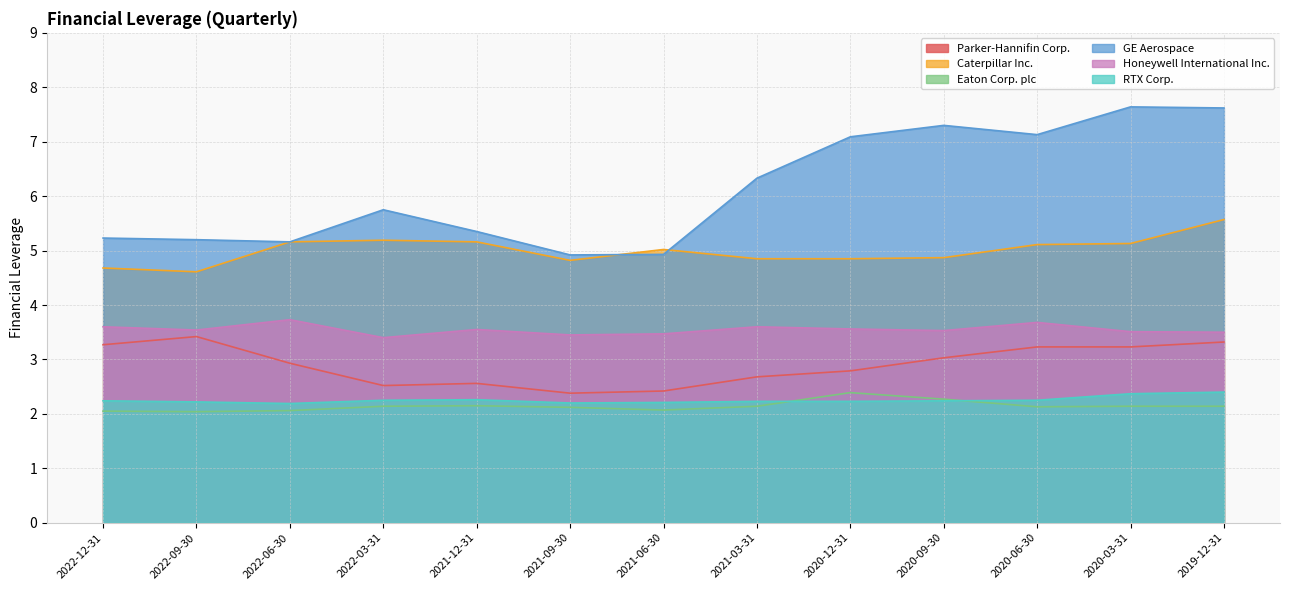

Reading left to right, what are all the values shown in this chart?

Parker-Hannifin Corp.: 2022-12-31=3.3	2022-09-30=3.4	2022-06-30=2.9	2022-03-31=2.5	2021-12-31=2.6	2021-09-30=2.4	2021-06-30=2.4	2021-03-31=2.7	2020-12-31=2.8	2020-09-30=3.0	2020-06-30=3.2	2020-03-31=3.2	2019-12-31=3.3
Caterpillar Inc.: 2022-12-31=4.7	2022-09-30=4.6	2022-06-30=5.2	2022-03-31=5.2	2021-12-31=5.2	2021-09-30=4.8	2021-06-30=5.0	2021-03-31=4.8	2020-12-31=4.8	2020-09-30=4.9	2020-06-30=5.1	2020-03-31=5.1	2019-12-31=5.6
Eaton Corp. plc: 2022-12-31=2.0	2022-09-30=2.0	2022-06-30=2.1	2022-03-31=2.1	2021-12-31=2.1	2021-09-30=2.1	2021-06-30=2.1	2021-03-31=2.1	2020-12-31=2.4	2020-09-30=2.3	2020-06-30=2.1	2020-03-31=2.1	2019-12-31=2.1
GE Aerospace: 2022-12-31=5.2	2022-09-30=5.2	2022-06-30=5.2	2022-03-31=5.8	2021-12-31=5.3	2021-09-30=4.9	2021-06-30=4.9	2021-03-31=6.3	2020-12-31=7.1	2020-09-30=7.3	2020-06-30=7.1	2020-03-31=7.6	2019-12-31=7.6
Honeywell International Inc.: 2022-12-31=3.6	2022-09-30=3.5	2022-06-30=3.7	2022-03-31=3.4	2021-12-31=3.5	2021-09-30=3.5	2021-06-30=3.5	2021-03-31=3.6	2020-12-31=3.6	2020-09-30=3.5	2020-06-30=3.7	2020-03-31=3.5	2019-12-31=3.5
RTX Corp.: 2022-12-31=2.2	2022-09-30=2.2	2022-06-30=2.2	2022-03-31=2.2	2021-12-31=2.3	2021-09-30=2.2	2021-06-30=2.2	2021-03-31=2.2	2020-12-31=2.2	2020-09-30=2.2	2020-06-30=2.2	2020-03-31=2.4	2019-12-31=2.4